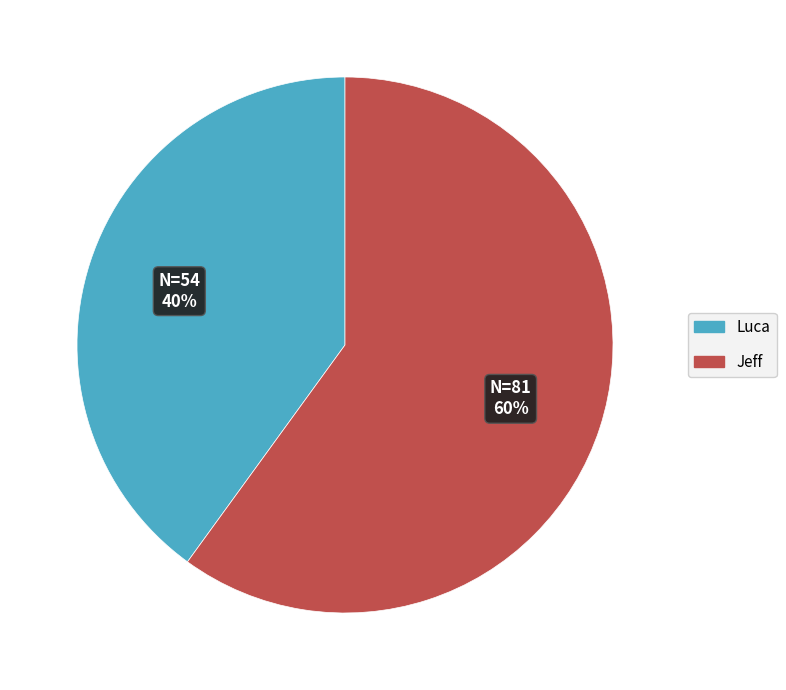

Which slice is the smallest?

Luca